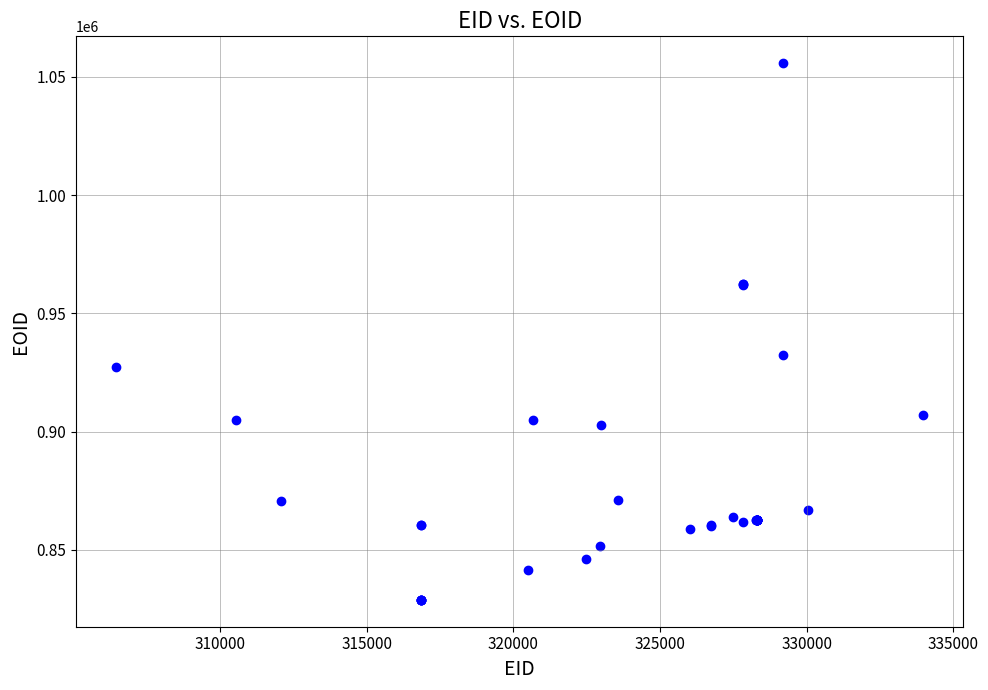

What Y value in the scatter plot is closest to 942310?

932355